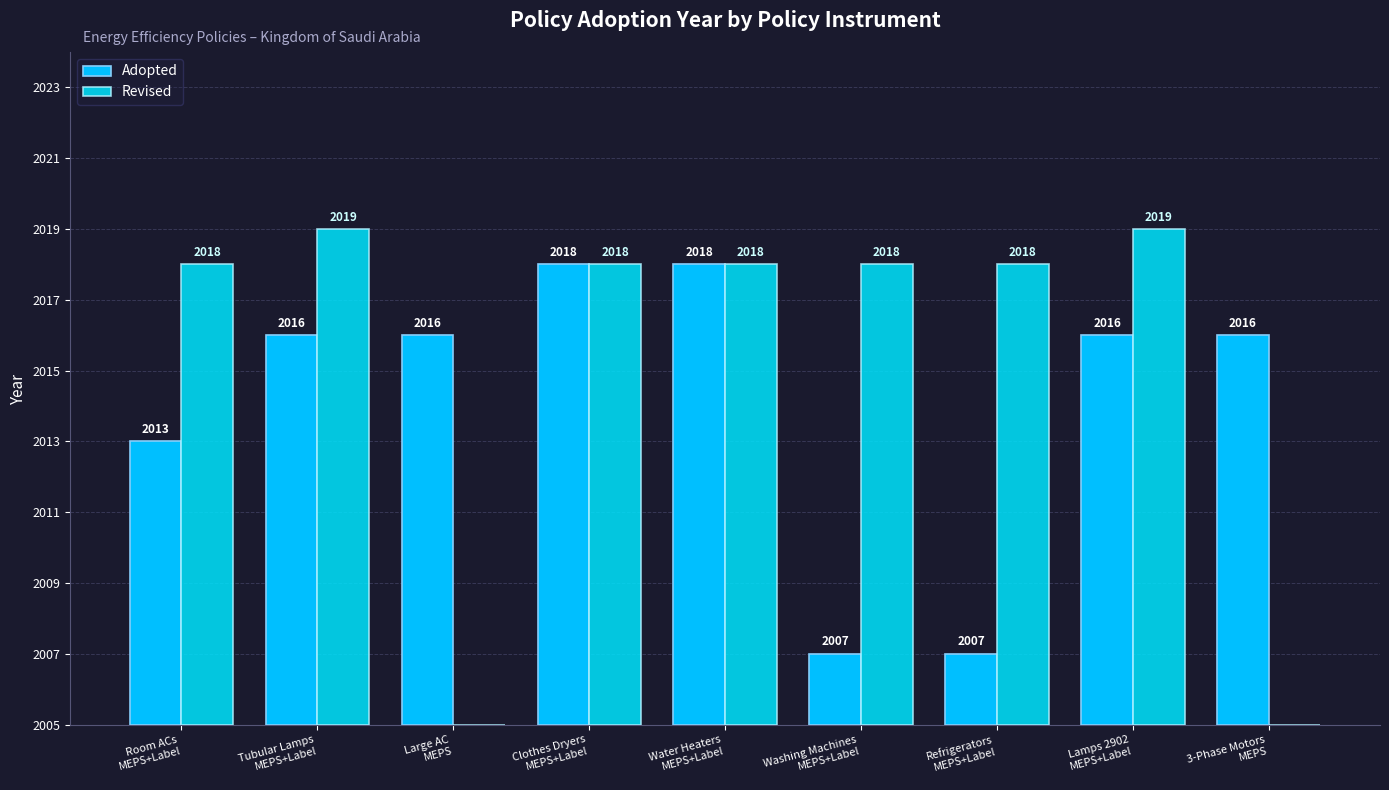

What are all the series names shown in the legend?

Adopted, Revised